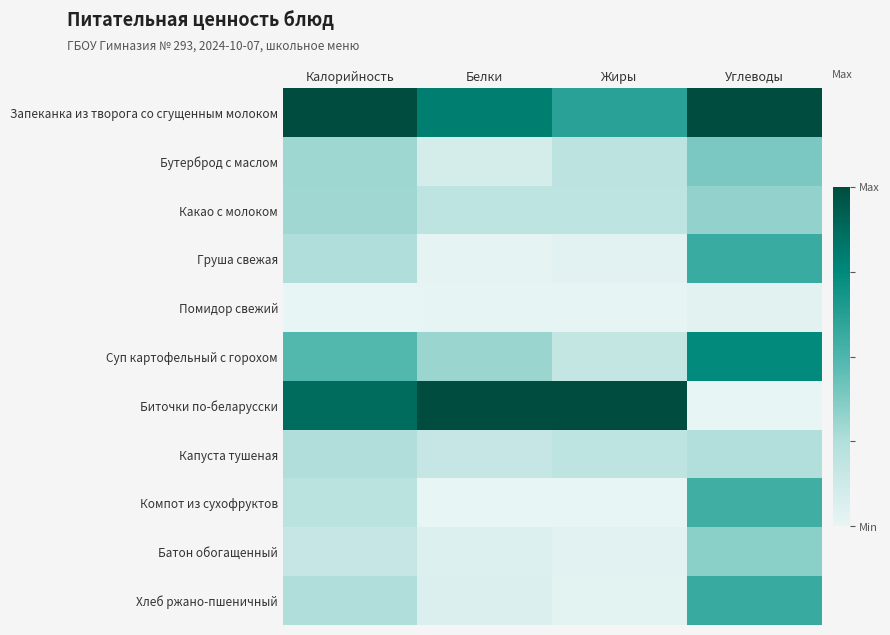

What is the maximum value shown in the chart?

1.0